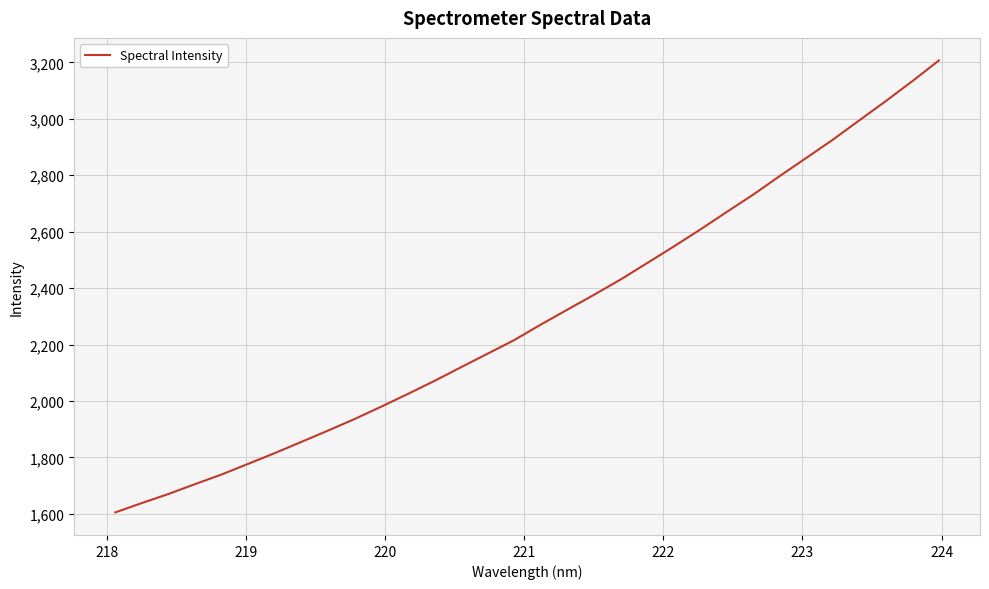

What is the difference between the maximum and minimum values?

1601.7